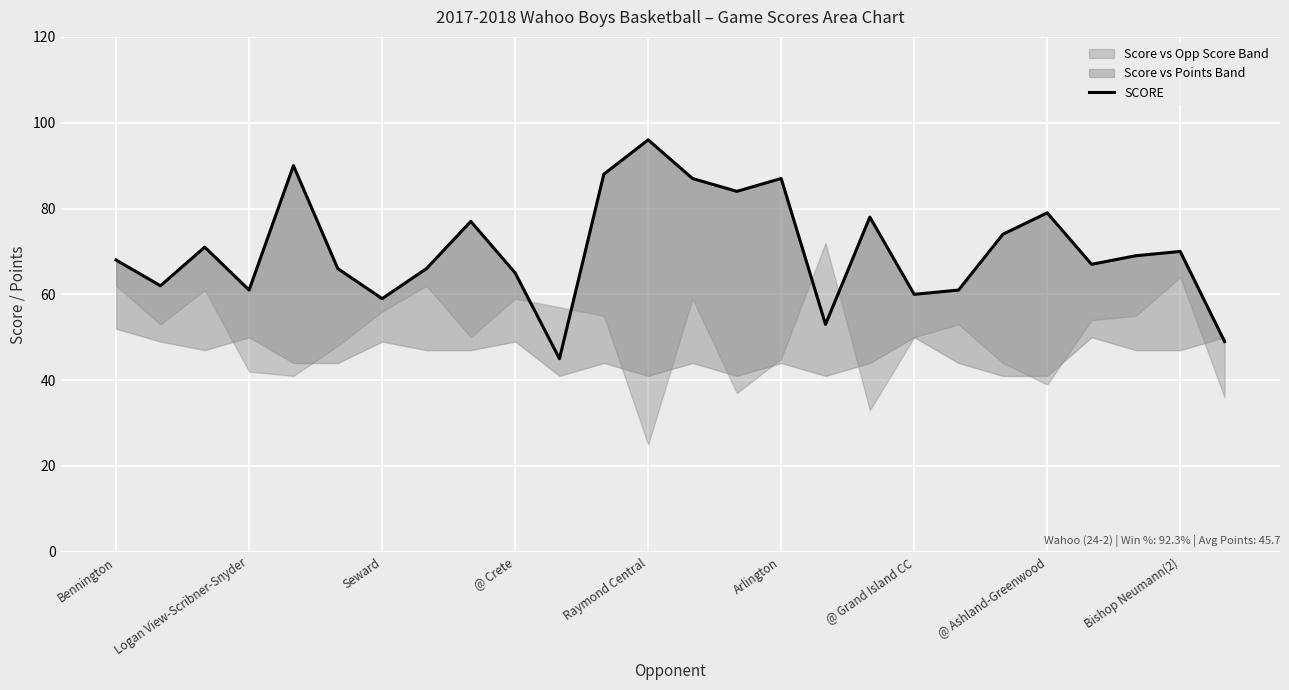

How many values are below 69?

13